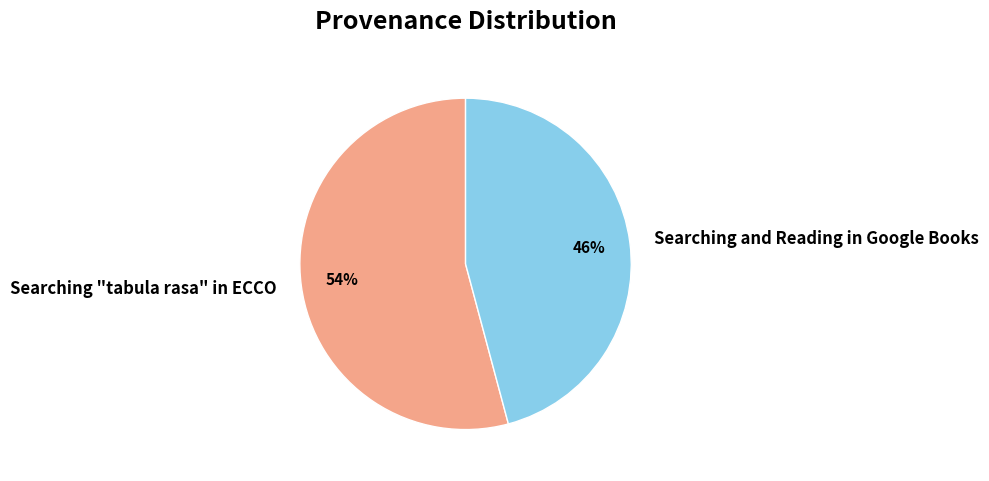

Which slice is the smallest?

Searching and Reading in Google Books